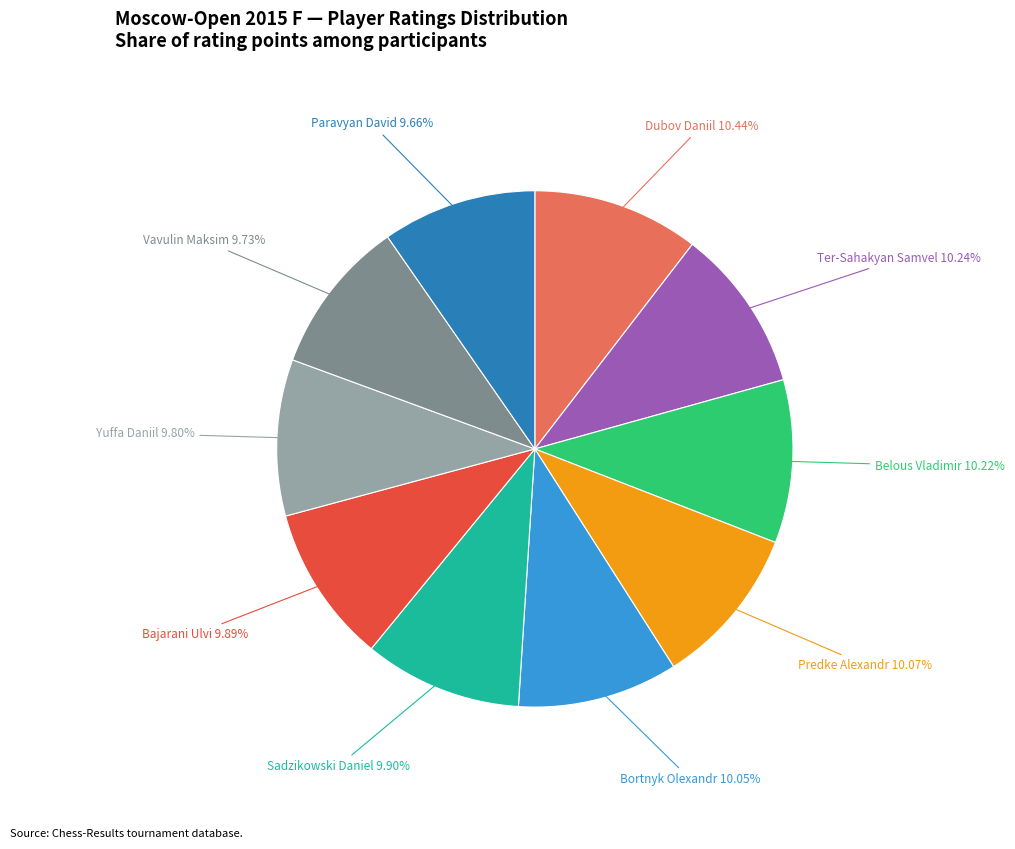

Approximately how many times larger is the value at Yuffa Daniil compared to Sadzikowski Daniel?

1.0